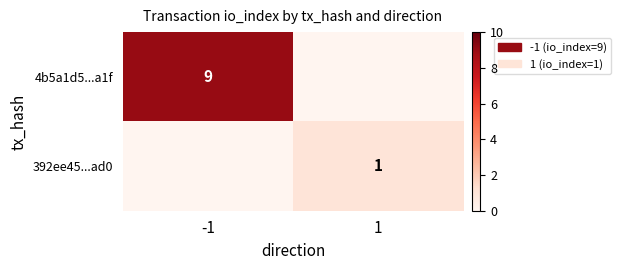

The 392ee45...ad0 series shows 2 at 1. True or false?

False